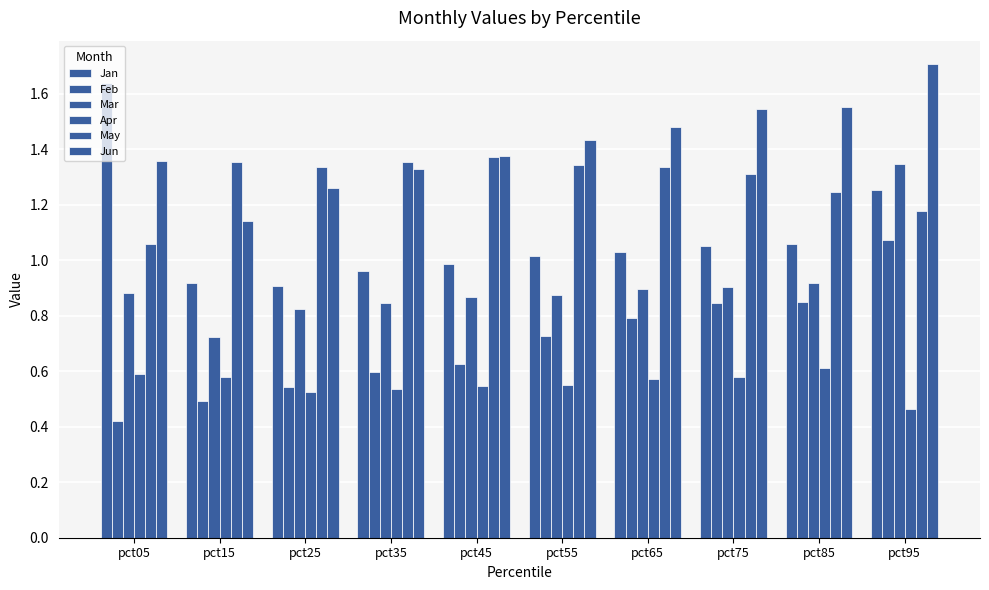

Count the number of categories in the chart.

10